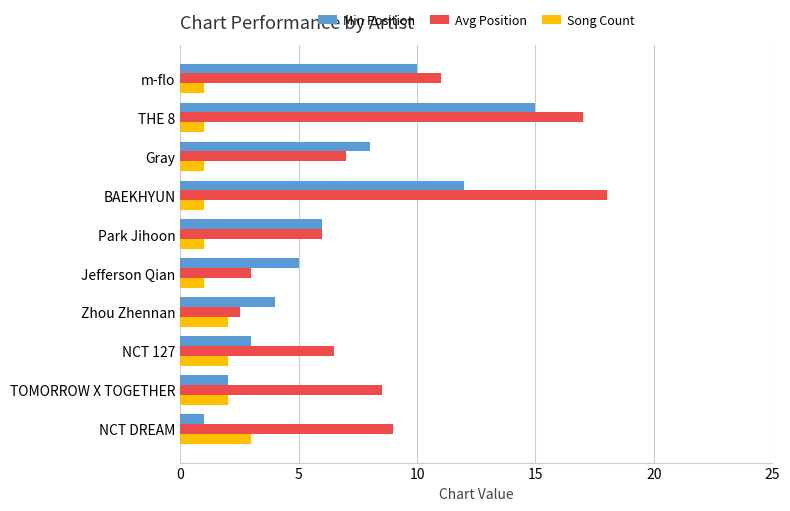

List the series in order of their overall mean, highest first.

Avg Position, Min Position, Song Count